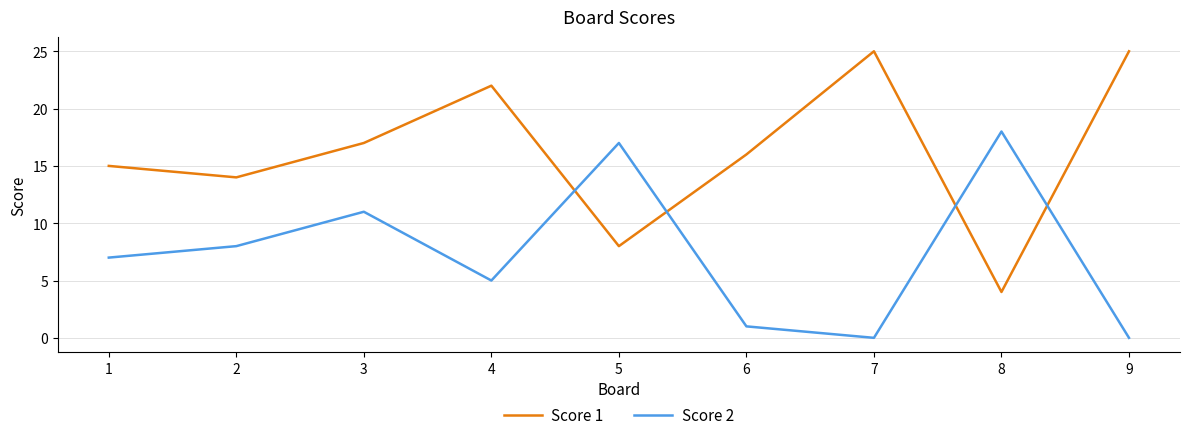

What is the difference between the Score 1 values at 2 and 3?

3